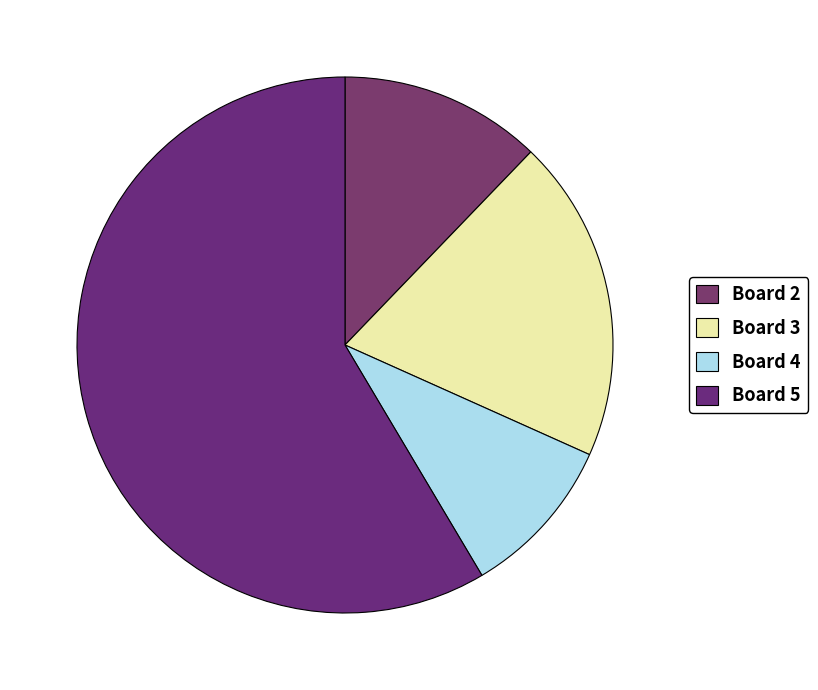

How many segments does this pie chart have?

4